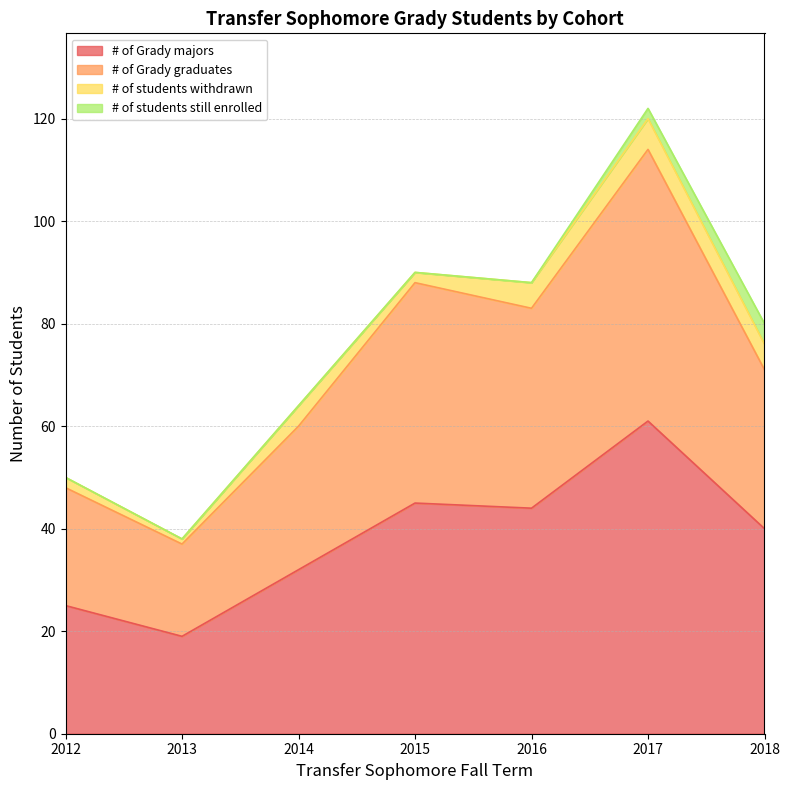

What is the value of the # of Grady majors point at the 4th from the left?

45